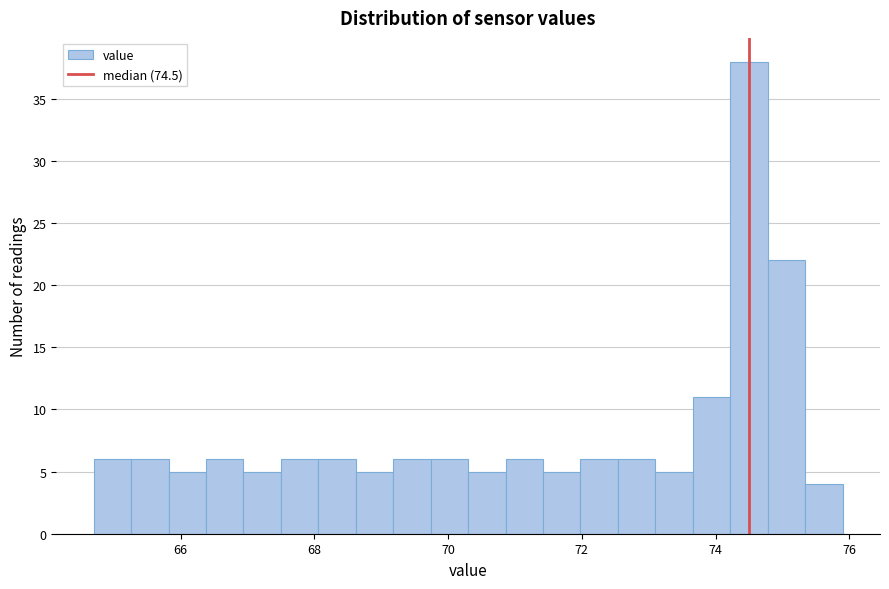

Around what value on the x-axis is the tallest bar? Give the approximate position of its centre, as read against the axis.

74.6